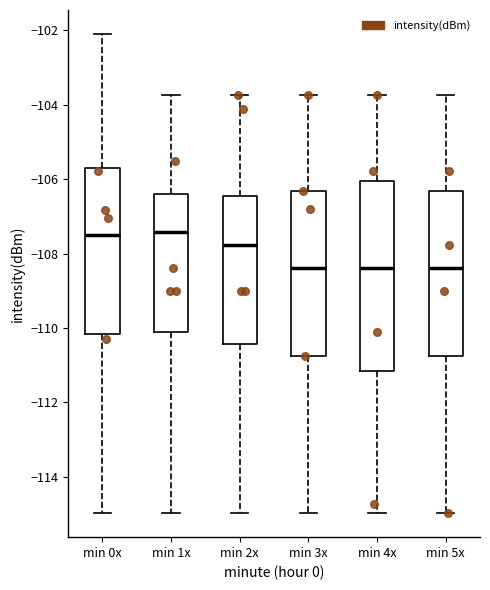

Reading left to right, transcribe this box plot: for each box, give where its median line is, the range the box spans, and where its two whiskers end, as read against the y-axis. The values are not printed on the chart, so give them approximately, as read against the axis.

min 0x: median -107.6, box -110.2 to -105.8, whiskers -115.0 to -102.0
min 1x: median -107.4, box -110.2 to -106.4, whiskers -115.0 to -103.8
min 2x: median -107.8, box -110.4 to -106.4, whiskers -115.0 to -103.8
min 3x: median -108.4, box -110.8 to -106.4, whiskers -115.0 to -103.8
min 4x: median -108.4, box -111.2 to -106.0, whiskers -115.0 to -103.8
min 5x: median -108.4, box -110.8 to -106.4, whiskers -115.0 to -103.8